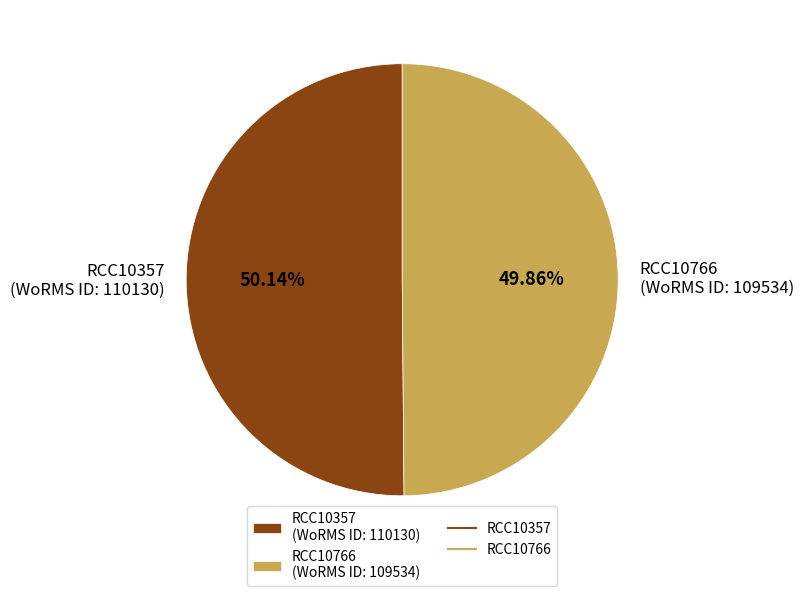

Do RCC10357 (WoRMS ID: 110130) and RCC10766 (WoRMS ID: 109534) together represent more than half of the pie?

Yes